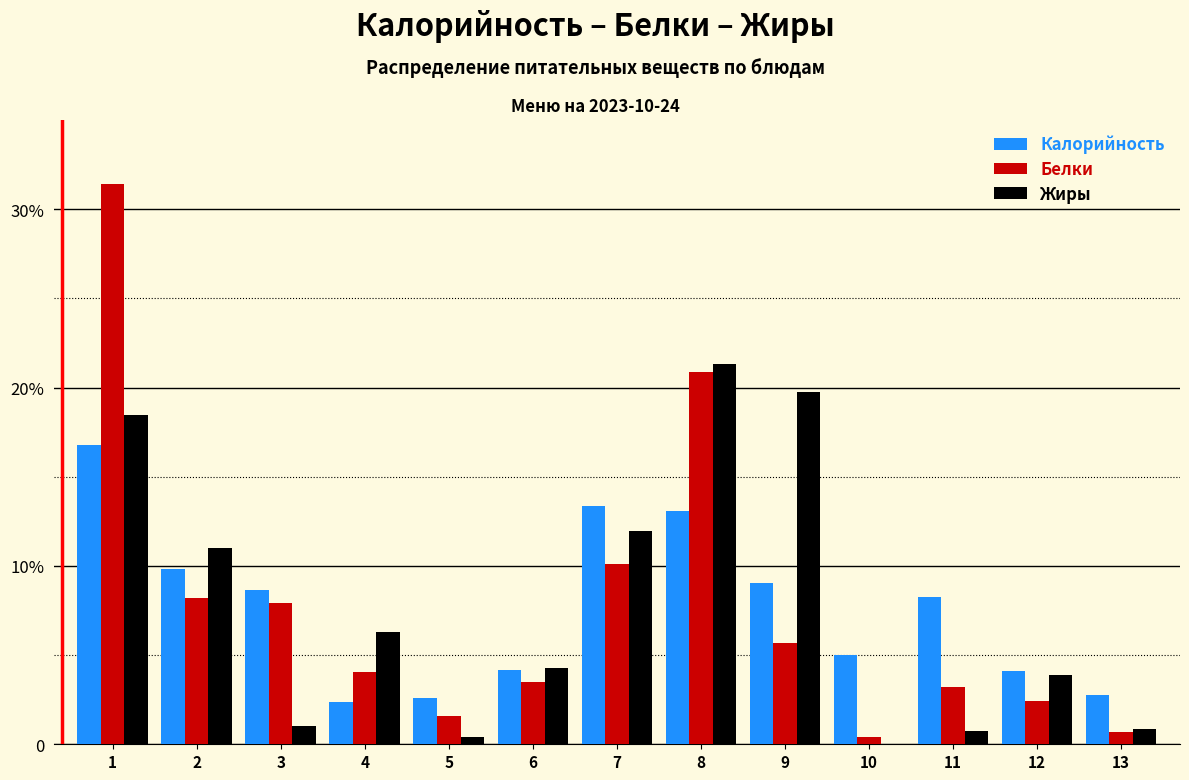

What are all the series names shown in the legend?

Калорийность, Белки, Жиры